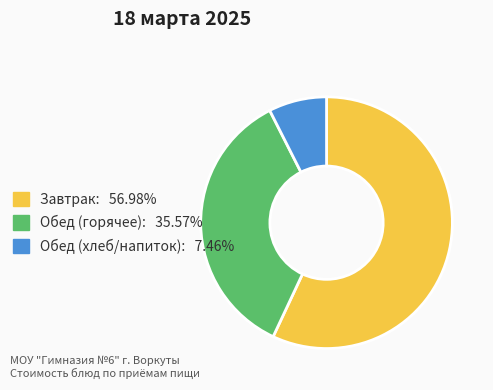

Do Обед (хлеб/напиток): 7.46% and Завтрак: 56.98% together represent more than half of the pie?

Yes